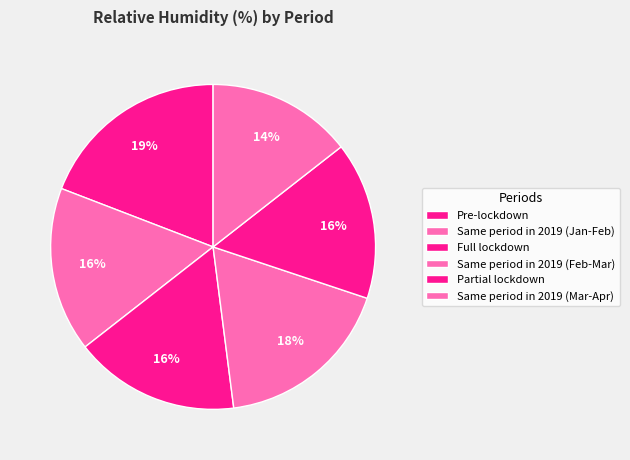

To the nearest percent, what portion does Same period in 2019 (Mar-Apr) represent?

14%